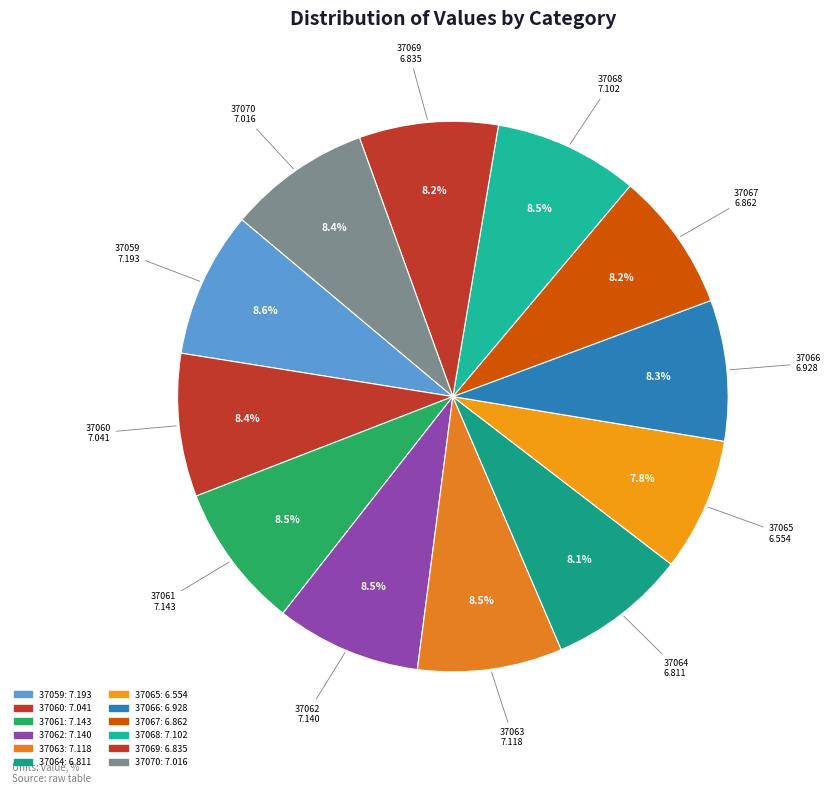

What percentage is the 37060 slice, to the nearest percent?

8%